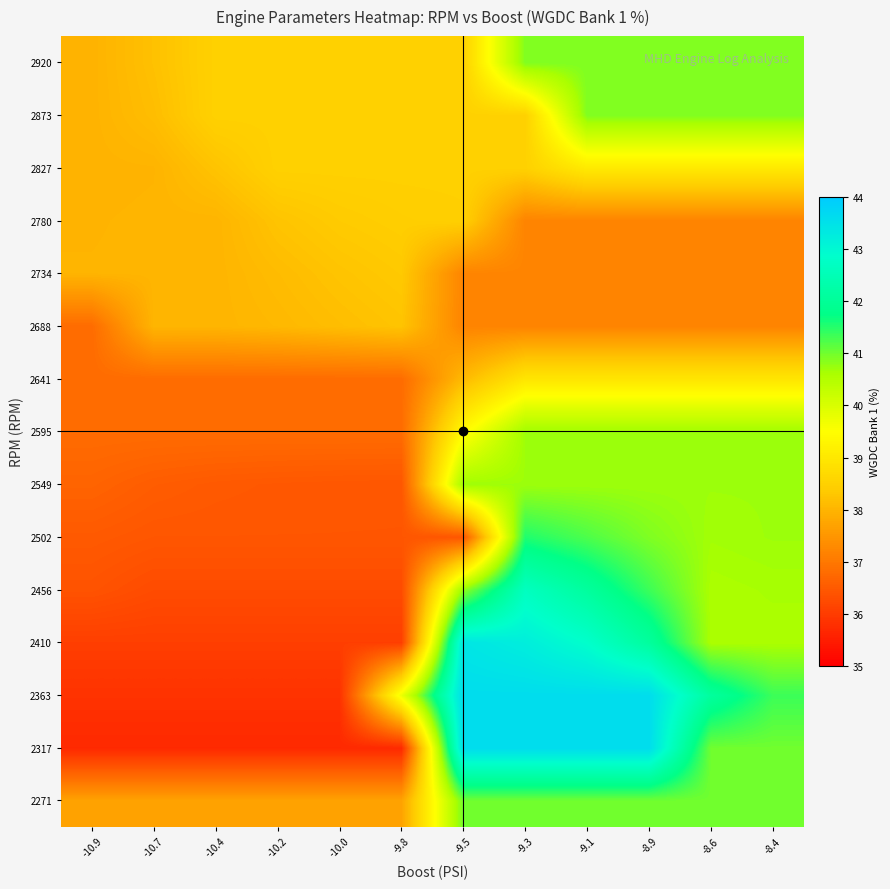

At -10.2, list the series in order from smallest to largest.

2317, 2363, 2410, 2456, 2502, 2549, 2595, 2641, 2271, 2688, 2734, 2780, 2827, 2873, 2920